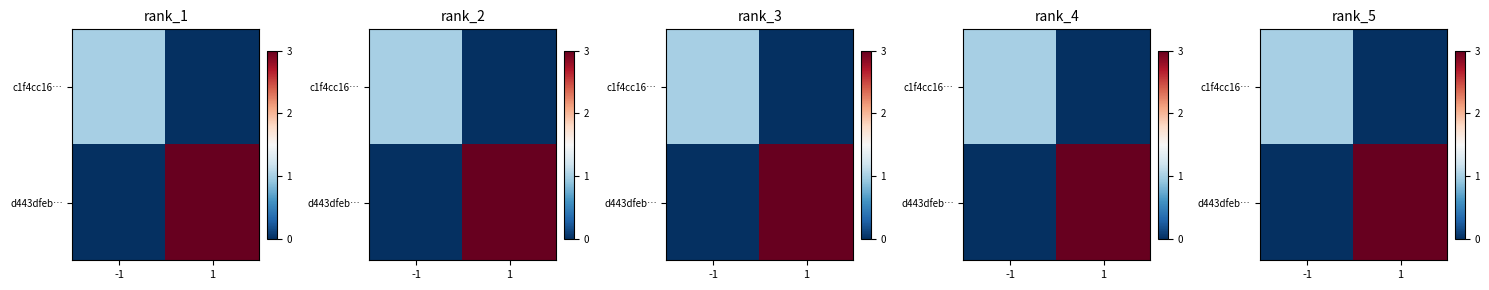

Which series has the widest spread of values?

d443dfeb…